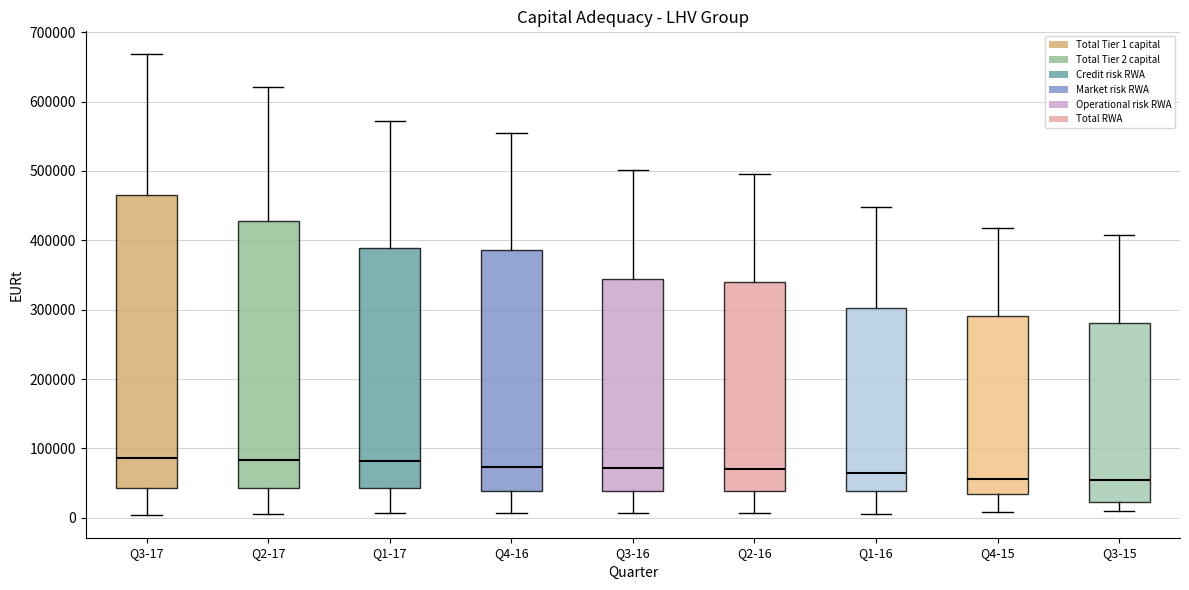

Reading left to right, read every box against the y-axis: the position of its median line, the range the box covers, and the ends of its whiskers. The values are not printed on the chart, so give them approximately, as read against the axis.

Q3-17: median 90000, box 40000 to 470000, whiskers 0 to 670000
Q2-17: median 80000, box 40000 to 430000, whiskers 0 to 620000
Q1-17: median 80000, box 40000 to 390000, whiskers 10000 to 570000
Q4-16: median 70000, box 40000 to 390000, whiskers 10000 to 560000
Q3-16: median 70000, box 40000 to 340000, whiskers 10000 to 500000
Q2-16: median 70000, box 40000 to 340000, whiskers 10000 to 500000
Q1-16: median 60000, box 40000 to 300000, whiskers 10000 to 450000
Q4-15: median 60000, box 30000 to 290000, whiskers 10000 to 420000
Q3-15: median 50000, box 20000 to 280000, whiskers 10000 to 410000